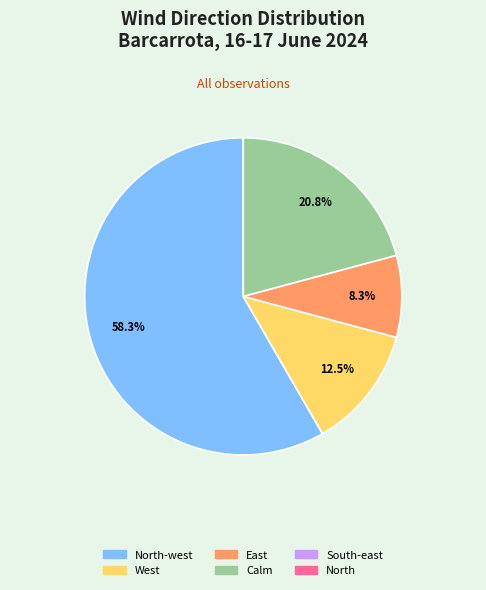

Does any single category account for the majority?

Yes